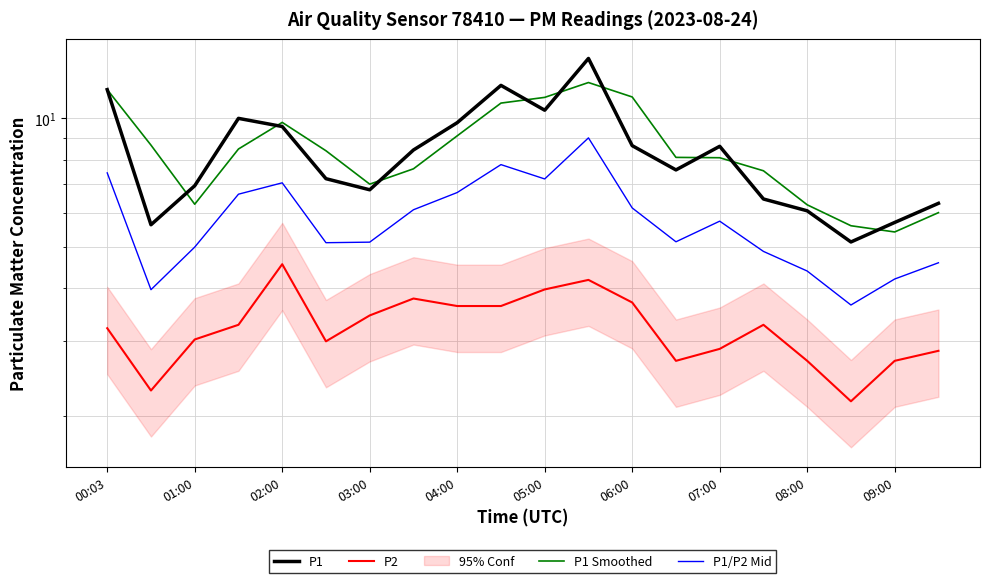

At how many categories does at least one series exceed 6?

18